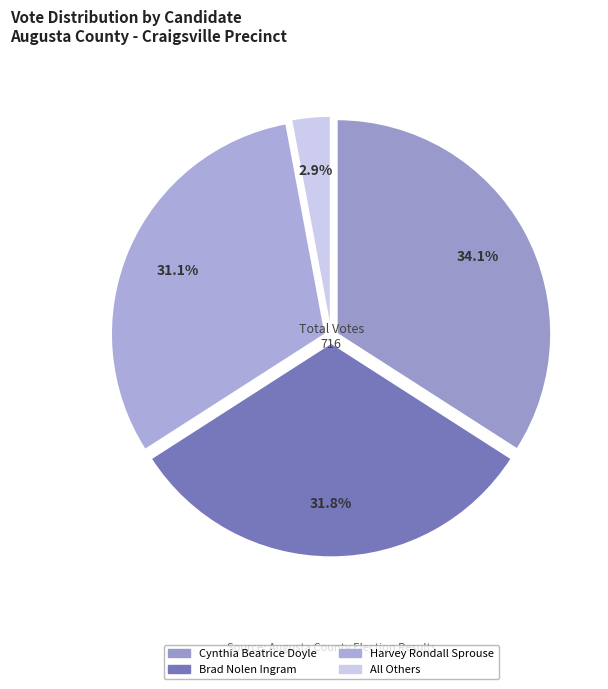

True or false: Cynthia Beatrice Doyle accounts for 45% of the total.

False